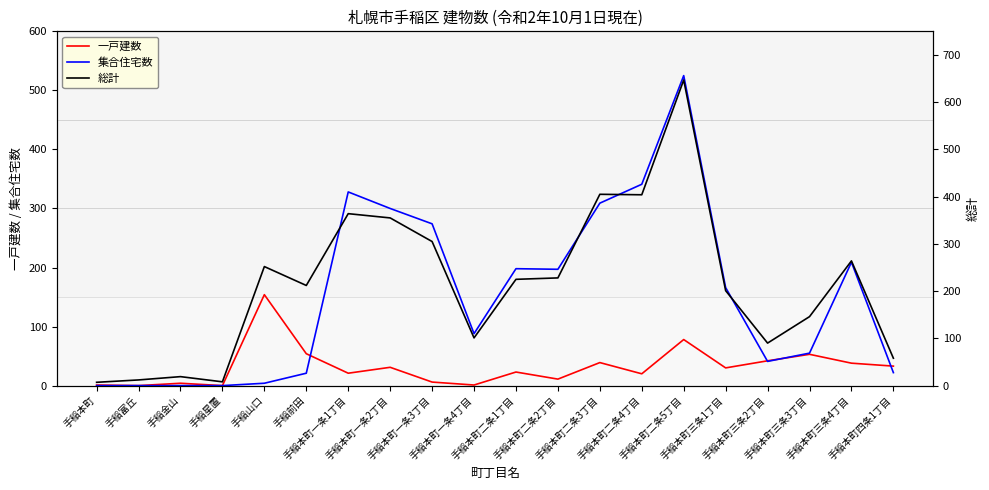

What is the difference between the maximum and minimum values in the 総計 series?

640